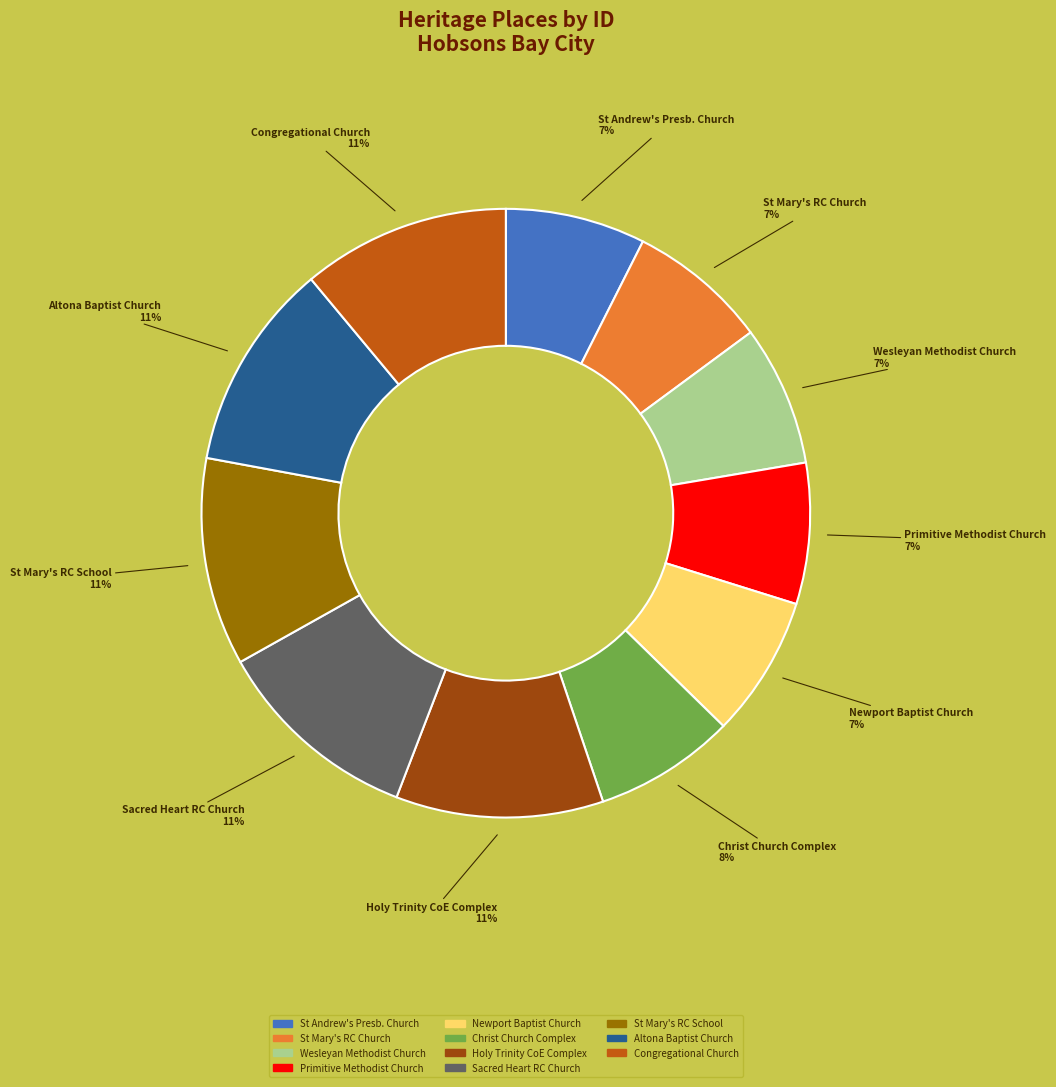

Does any single category account for the majority?

No